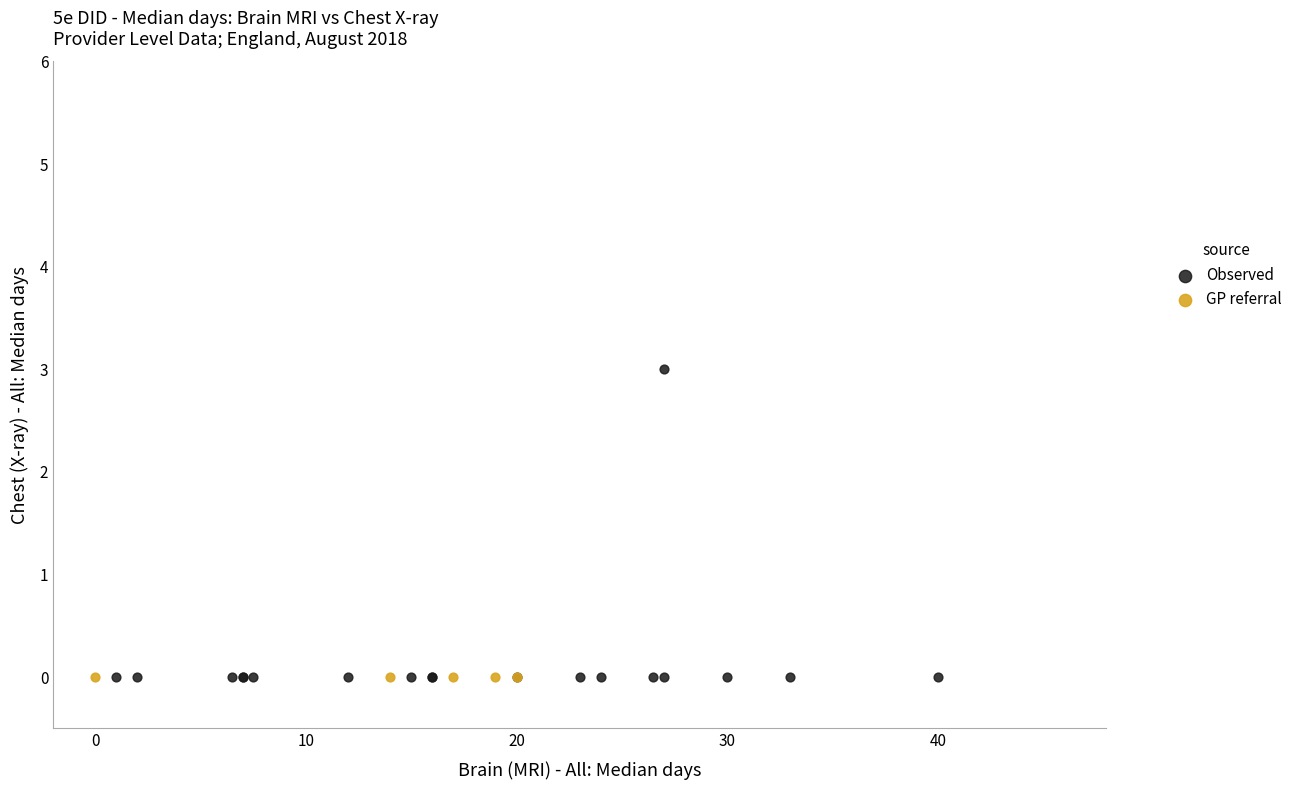

Which series contains the highest Y value?

Observed